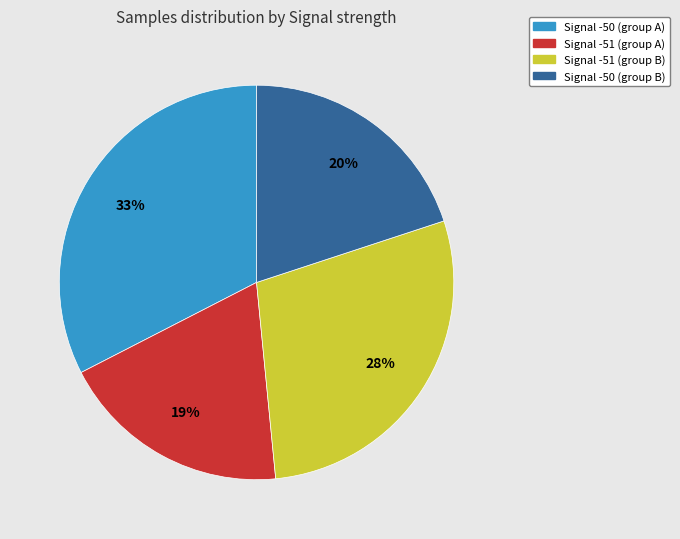

To the nearest percent, what is the difference between the largest and smallest slice percentages?

14%